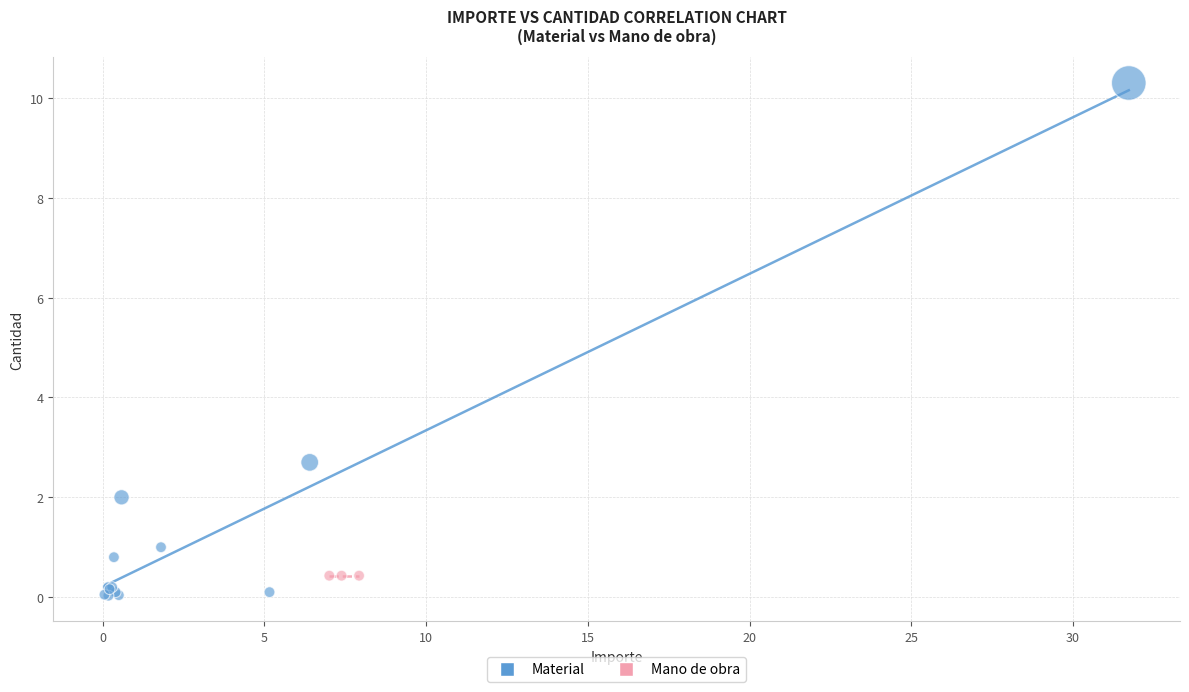

Which series contains the highest Y value?

Material